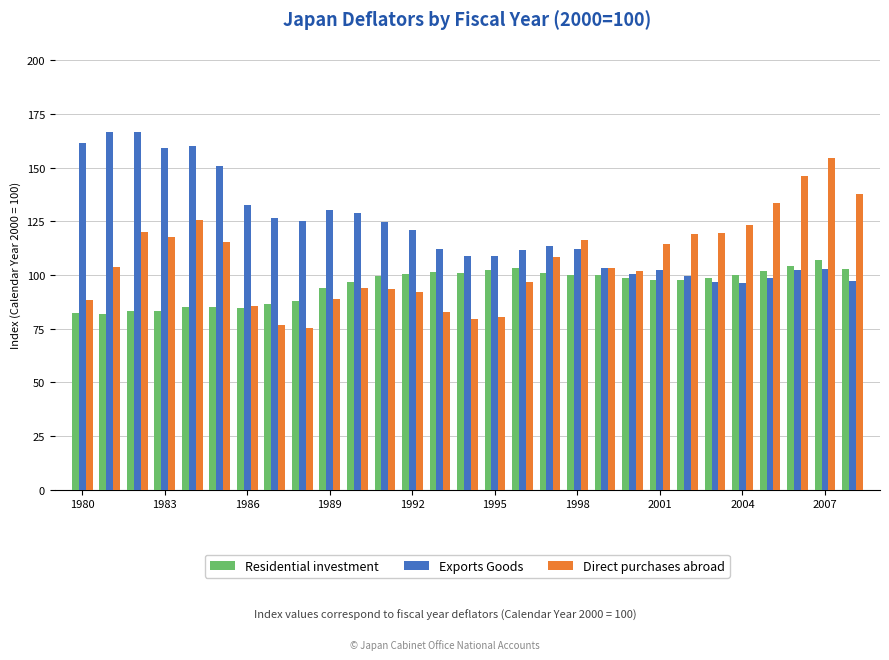

What is the average value of the Direct purchases abroad series?

106.7